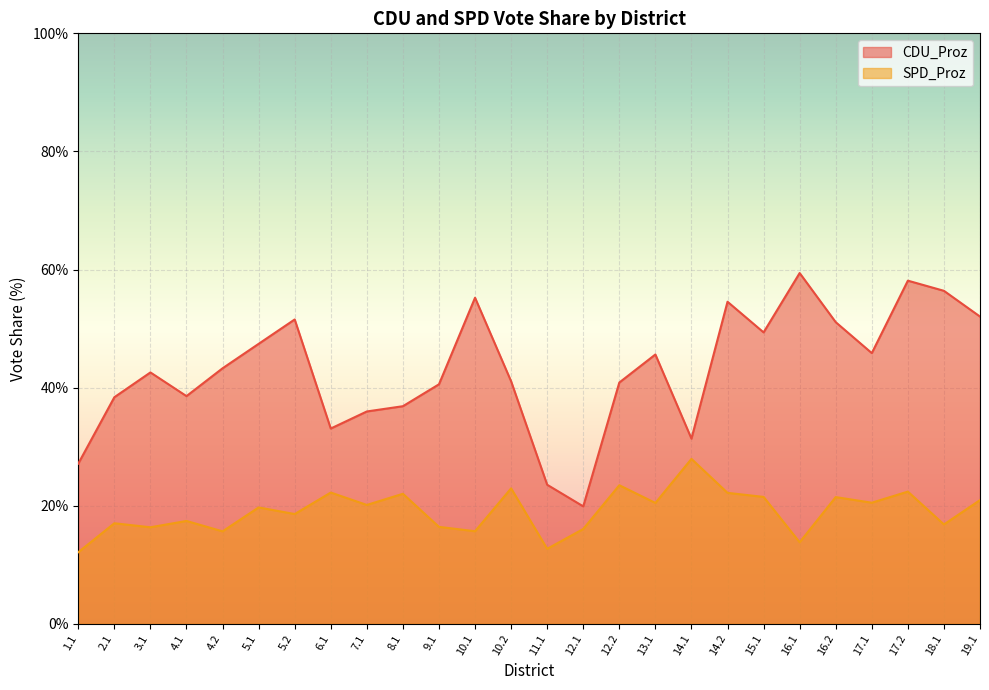

Reading left to right, extract all data points from this chart.

CDU_Proz: 27.1	38.4	42.6	38.6	43.3	47.4	51.5	33.1	36.0	36.9	40.6	55.2	41.1	23.6	19.9	40.9	45.6	31.4	54.5	49.4	59.4	51.1	45.9	58.1	56.4	52.0
SPD_Proz: 12.1	17.0	16.4	17.4	15.7	19.7	18.6	22.2	20.1	22.0	16.4	15.7	22.9	12.7	16.1	23.5	20.5	27.9	22.2	21.5	13.8	21.5	20.5	22.4	16.8	21.0